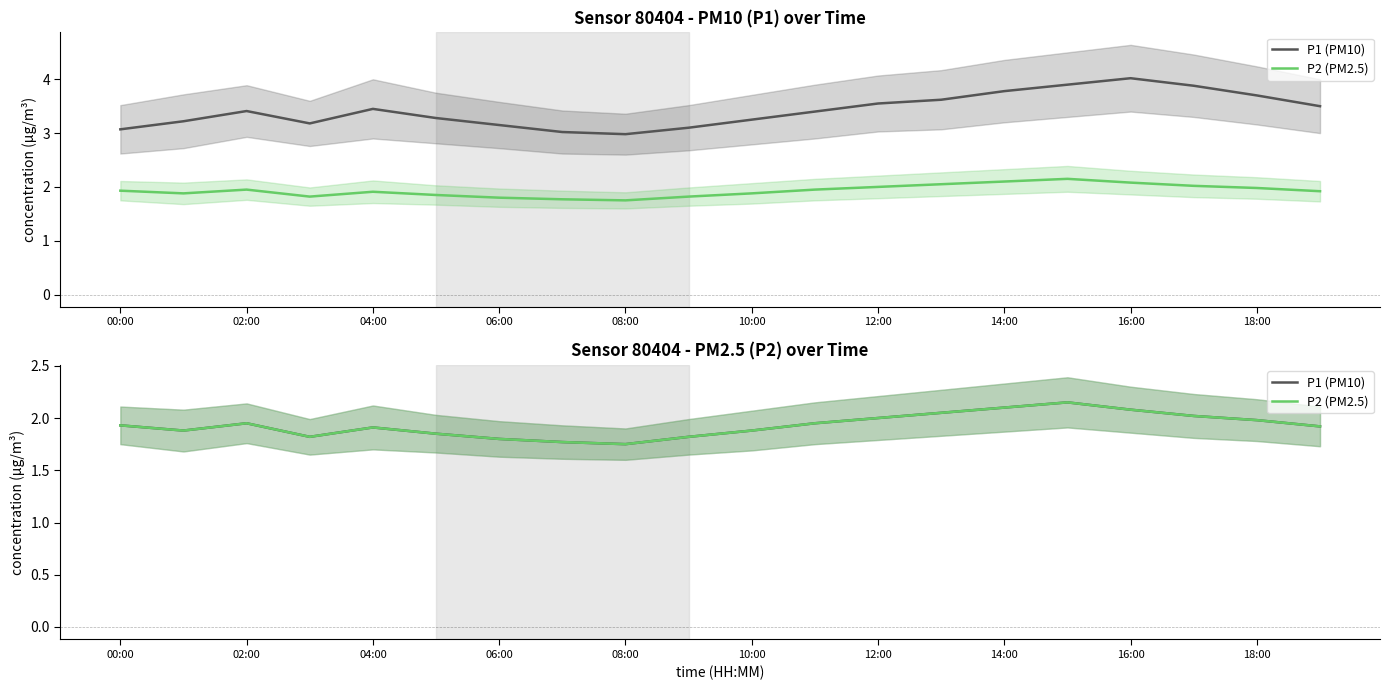

Which series has the largest total across all categories?

P1 (PM10)